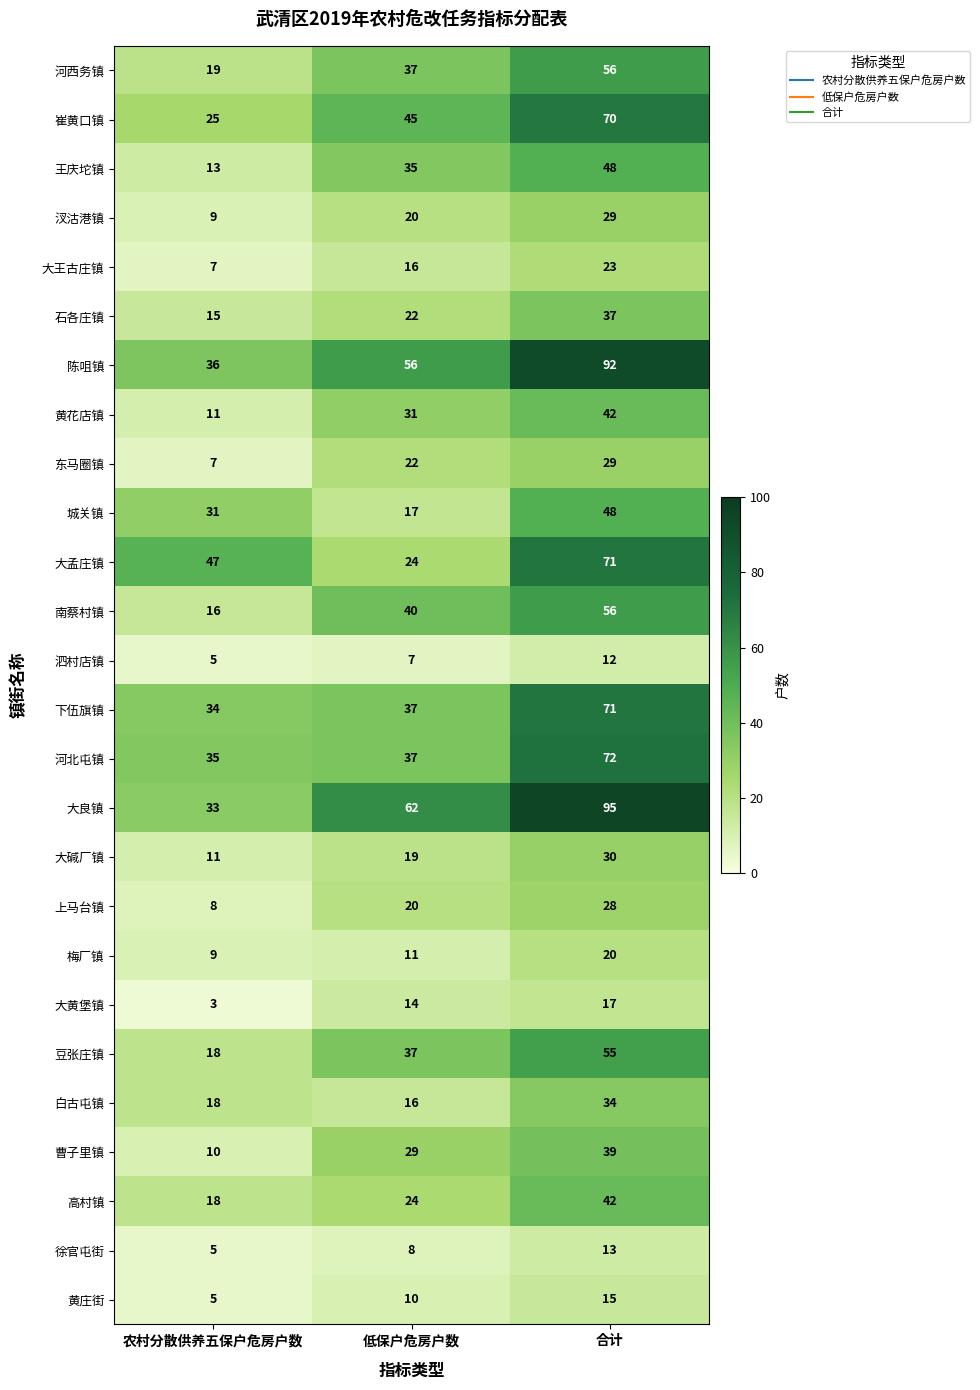

The 城关镇 series shows 55 at 农村分散供养五保户危房户数. True or false?

False